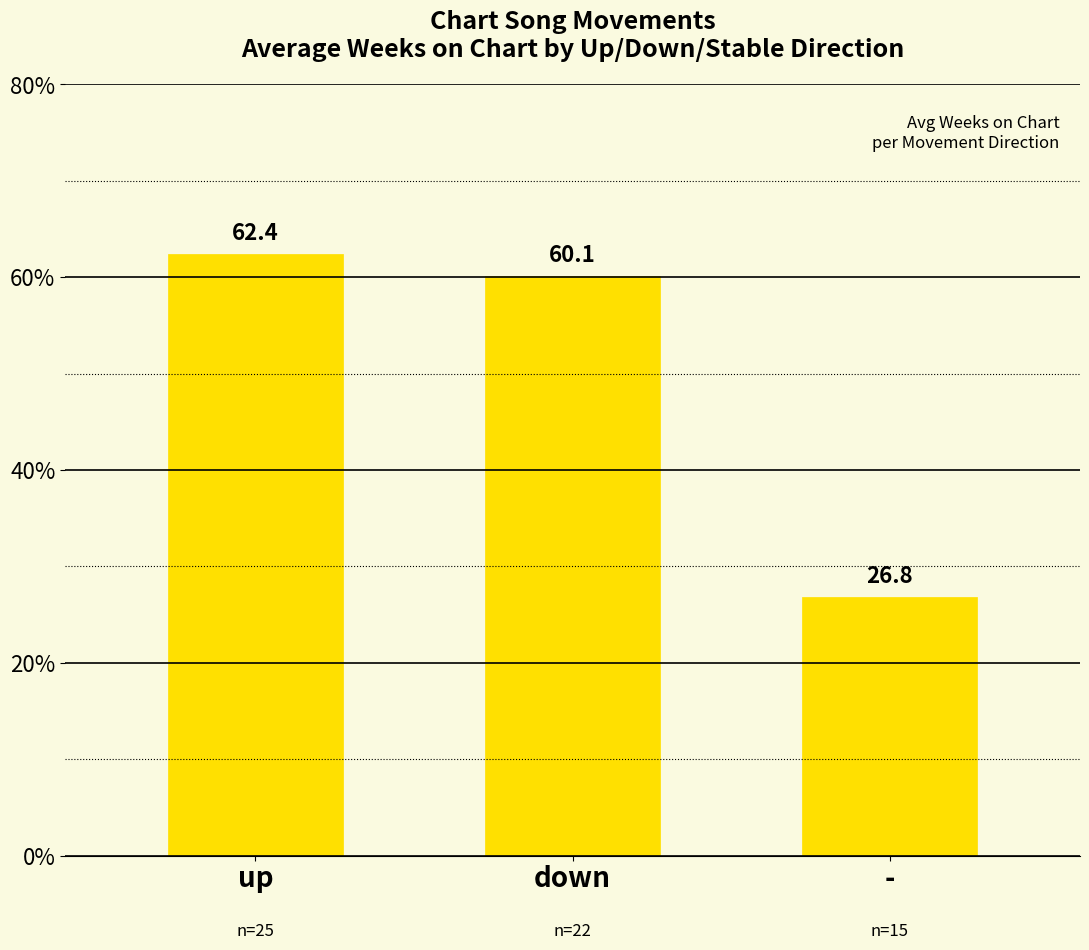

Are the bars horizontal?

No